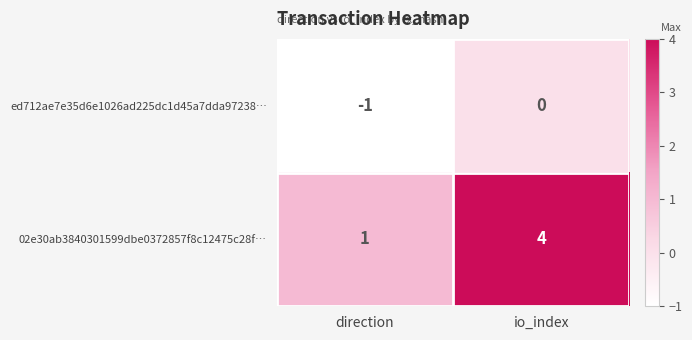

Reading right to left, what are all the values shown in this chart?

ed712ae7e35d6e1026ad225dc1d45a7dda97238…: io_index=0	direction=-1
02e30ab3840301599dbe0372857f8c12475c28f…: io_index=4	direction=1